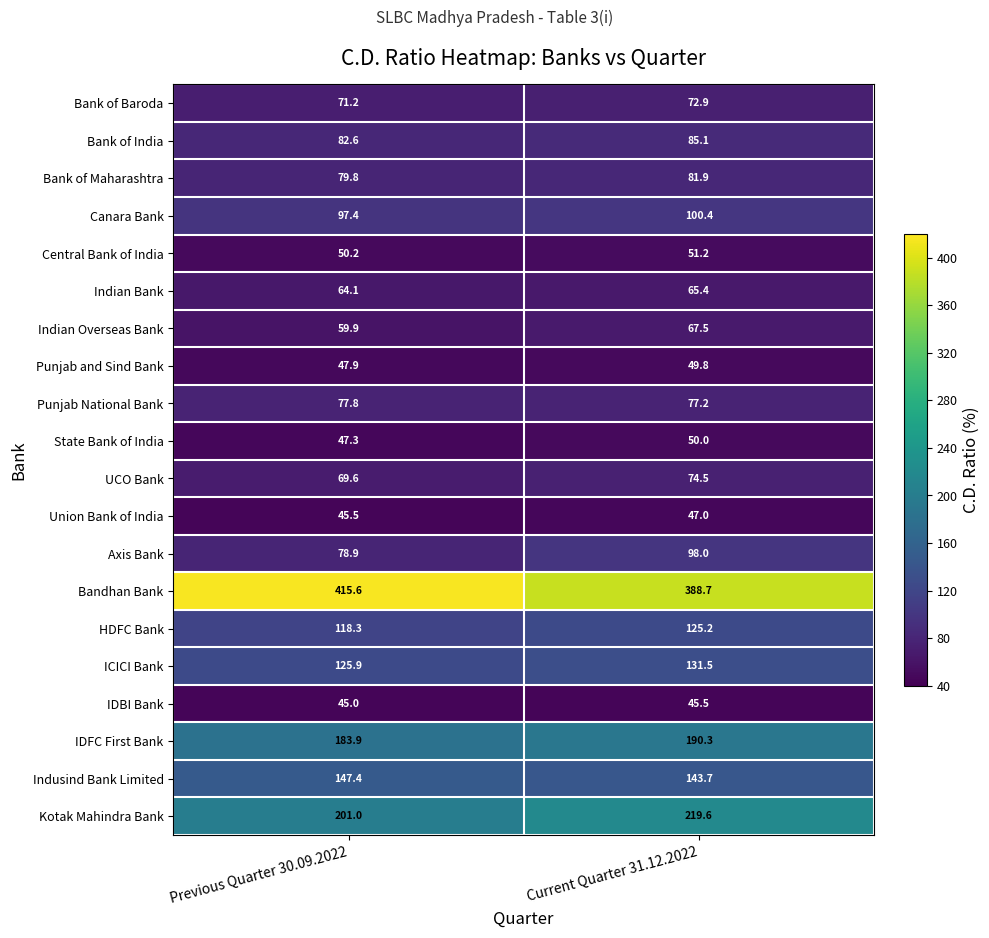

List the series in order of their peak value, lowest first.

IDBI Bank, Union Bank of India, Punjab and Sind Bank, State Bank of India, Central Bank of India, Indian Bank, Indian Overseas Bank, Bank of Baroda, UCO Bank, Punjab National Bank, Bank of Maharashtra, Bank of India, Axis Bank, Canara Bank, HDFC Bank, ICICI Bank, Indusind Bank Limited, IDFC First Bank, Kotak Mahindra Bank, Bandhan Bank